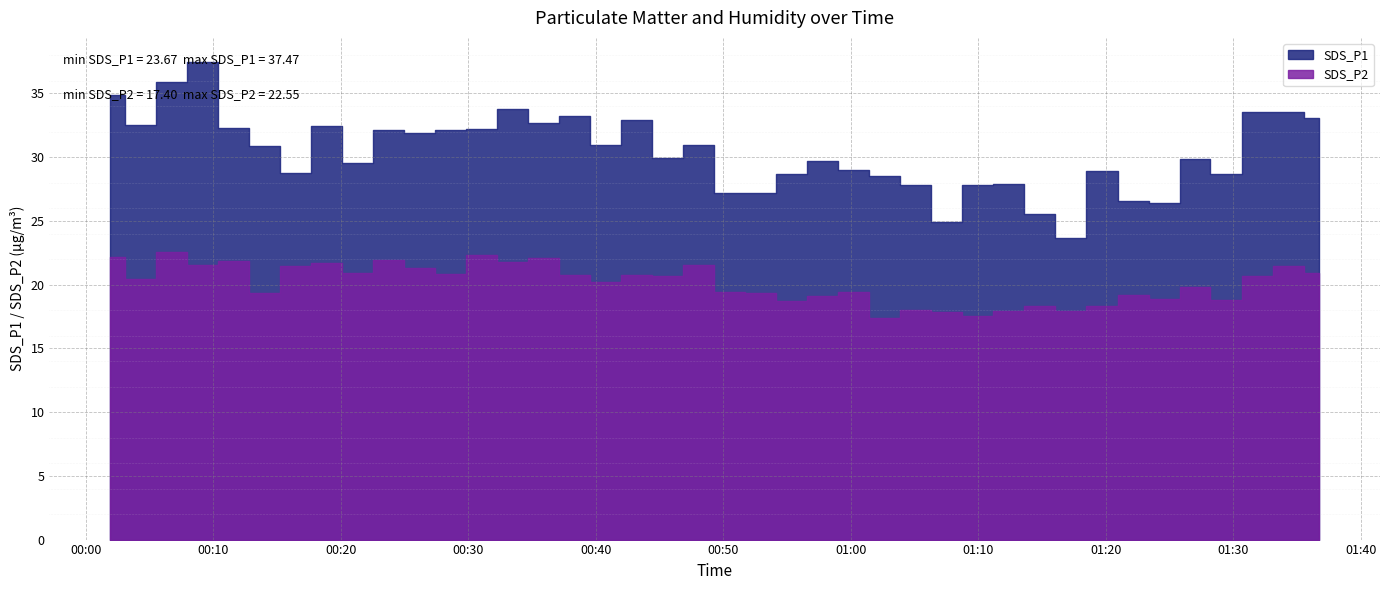

At 2024/02/17 01:00:14, list the series in order from largest to smallest.

SDS_P1, SDS_P2